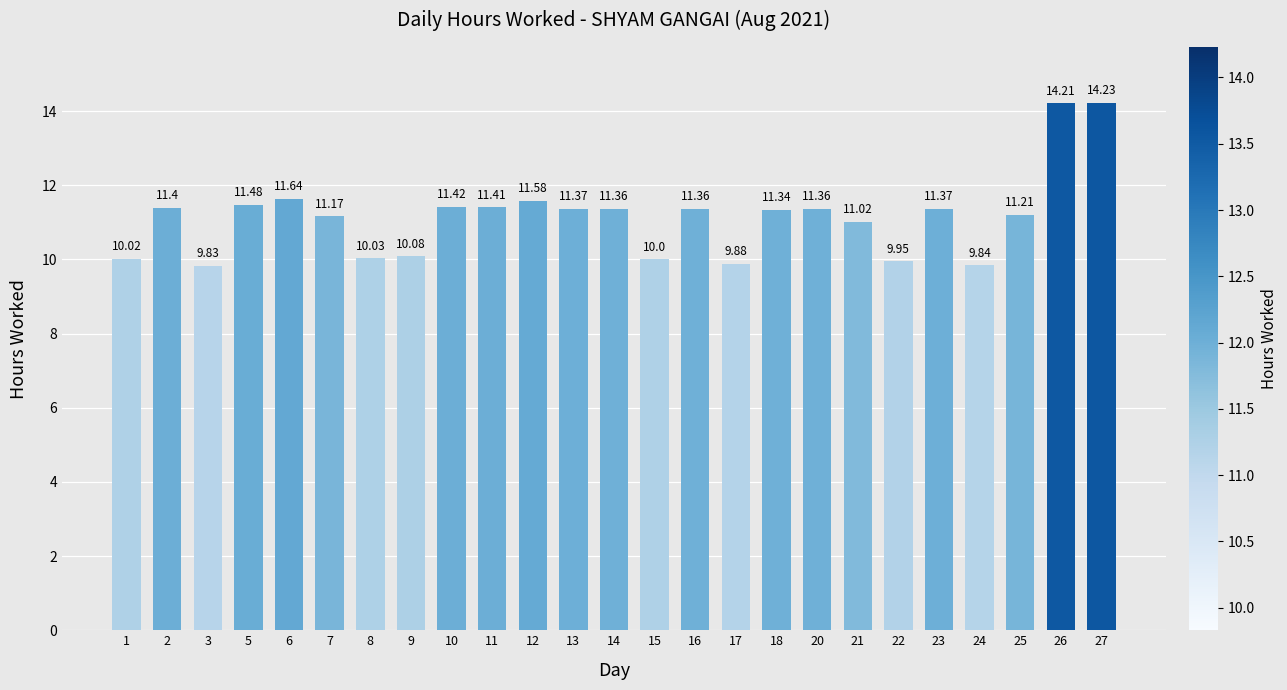

The value at 2 is 3.6. True or false?

False